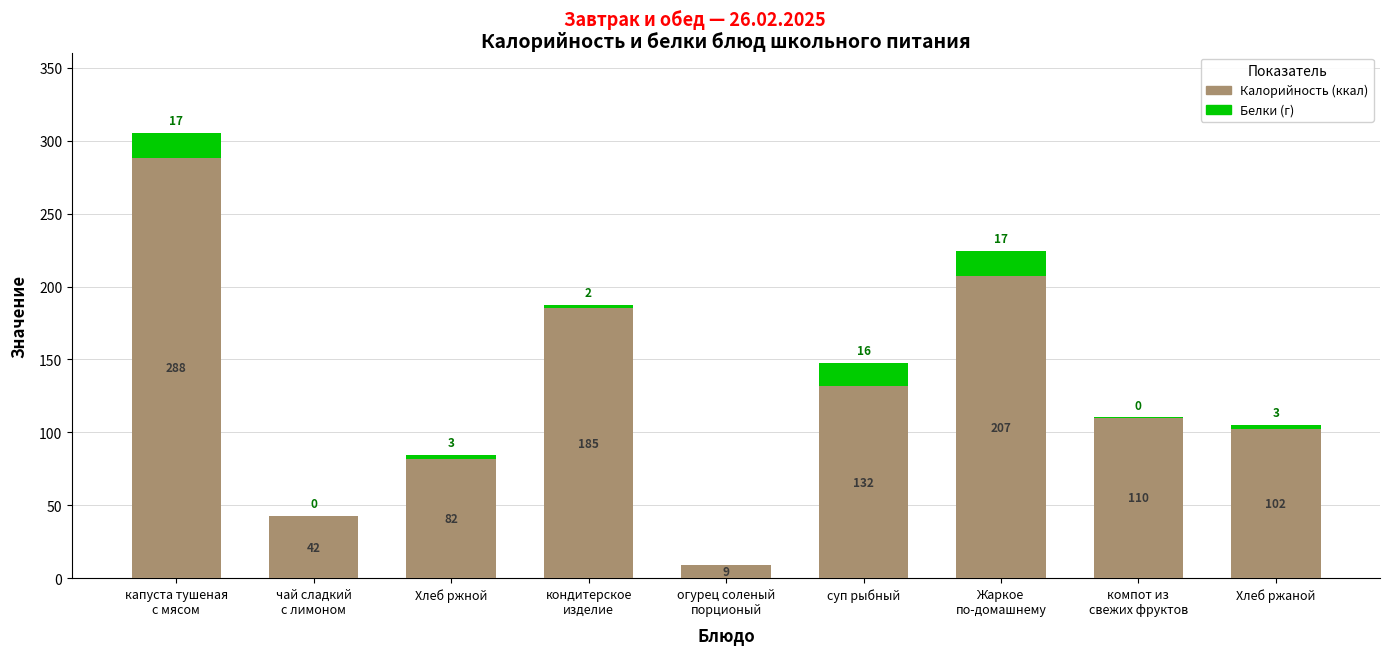

Are the bars grouped side by side (vs. stacked)?

No